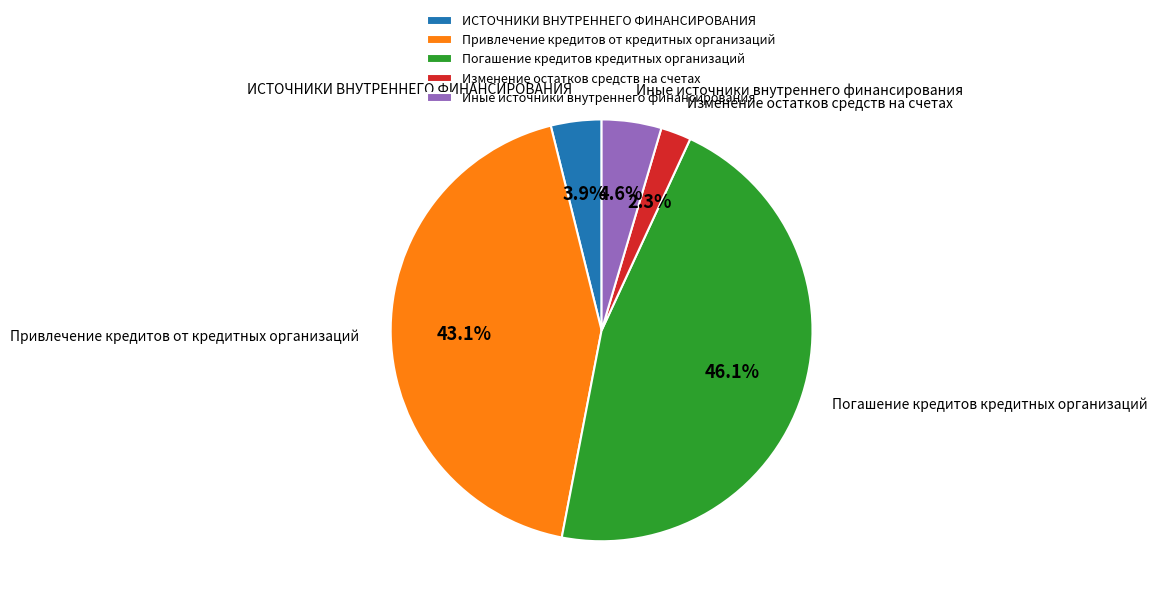

Which slice is the largest?

Погашение кредитов кредитных организаций